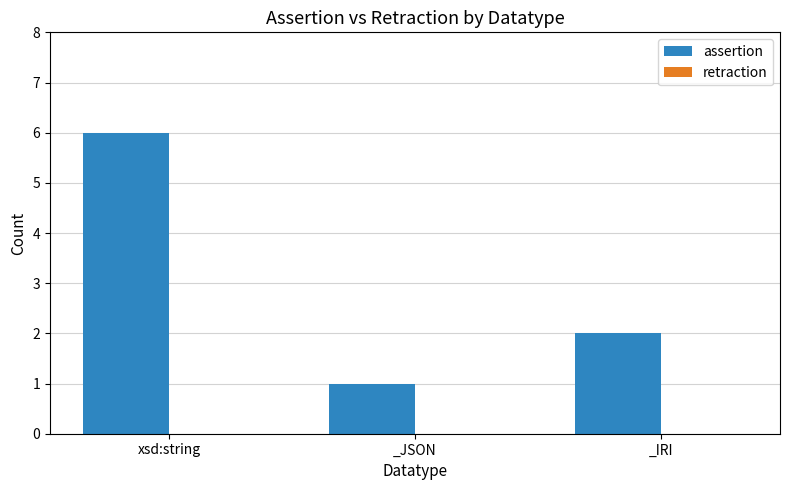

What is the label of the 2nd bar from the right?

_JSON